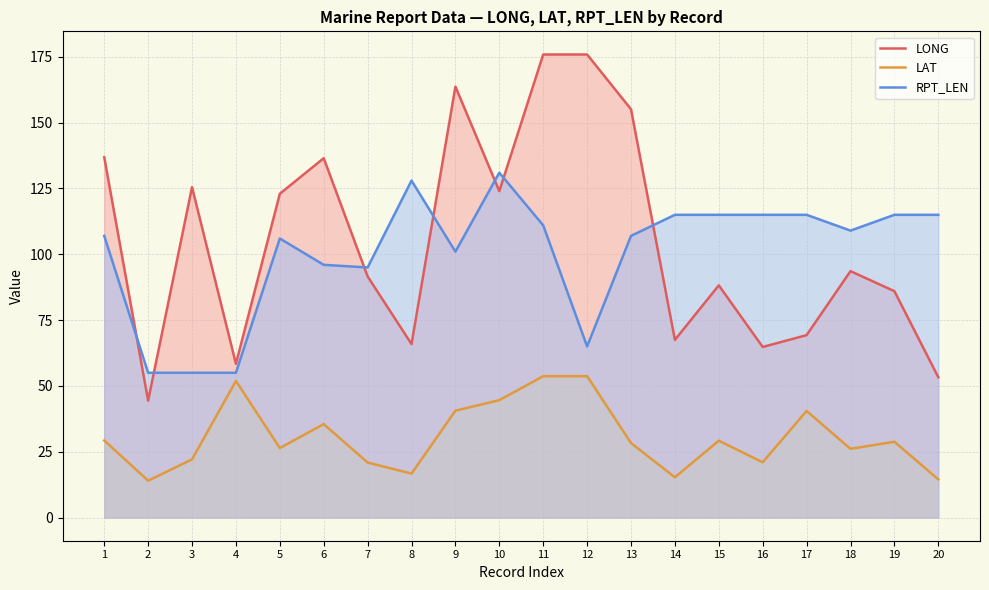

Reading left to right, list all the values displayed in this chart.

LONG: 1=136.9	2=44.4	3=125.5	4=58.4	5=123.0	6=136.5	7=91.6	8=65.9	9=163.7	10=124.0	11=175.9	12=175.9	13=155.1	14=67.5	15=88.2	16=64.8	17=69.3	18=93.6	19=86.0	20=53.3
LAT: 1=29.3	2=14.0	3=22.1	4=51.9	5=26.4	6=35.5	7=20.9	8=16.7	9=40.6	10=44.6	11=53.7	12=53.7	13=28.3	14=15.3	15=29.2	16=21.0	17=40.5	18=26.1	19=28.8	20=14.5
RPT_LEN: 1=107.0	2=55.0	3=55.0	4=55.0	5=106.0	6=96.0	7=95.0	8=128.0	9=101.0	10=131.0	11=111.0	12=65.0	13=107.0	14=115.0	15=115.0	16=115.0	17=115.0	18=109.0	19=115.0	20=115.0